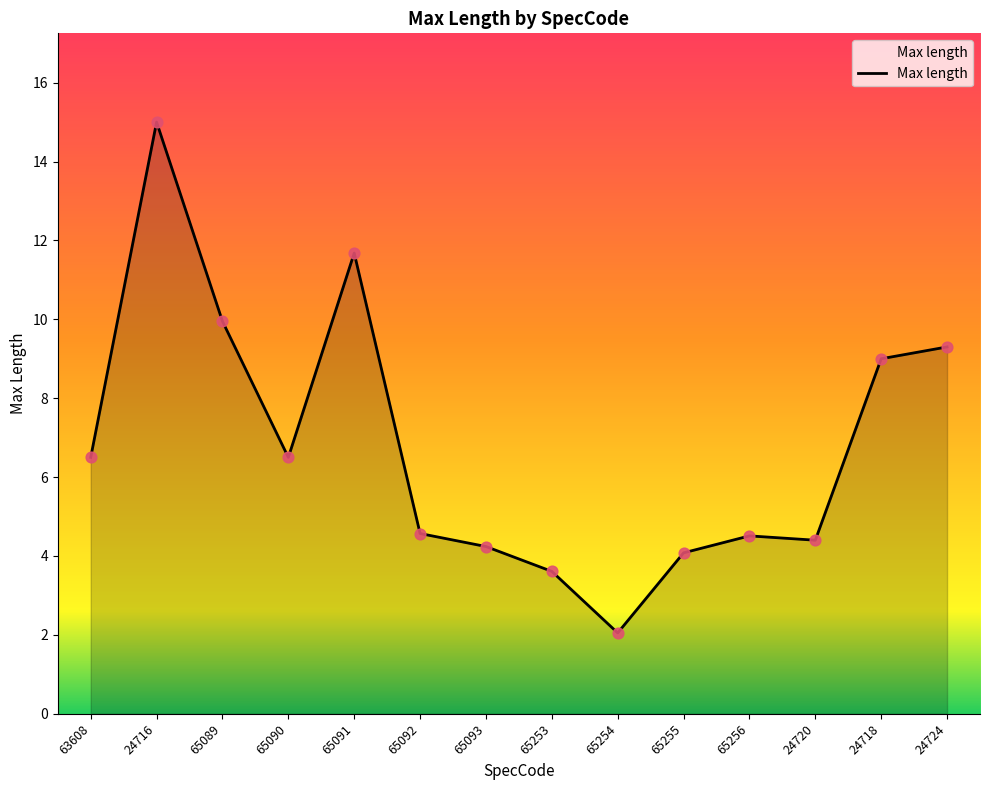

Which has a higher value, 65254 or 24724?

24724